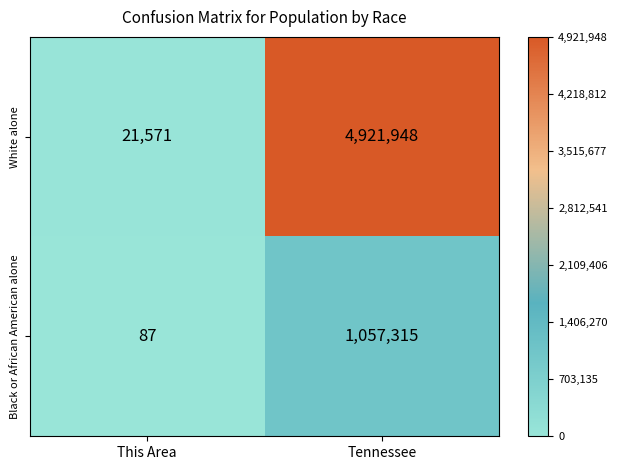

What is the minimum value shown in the chart?

87